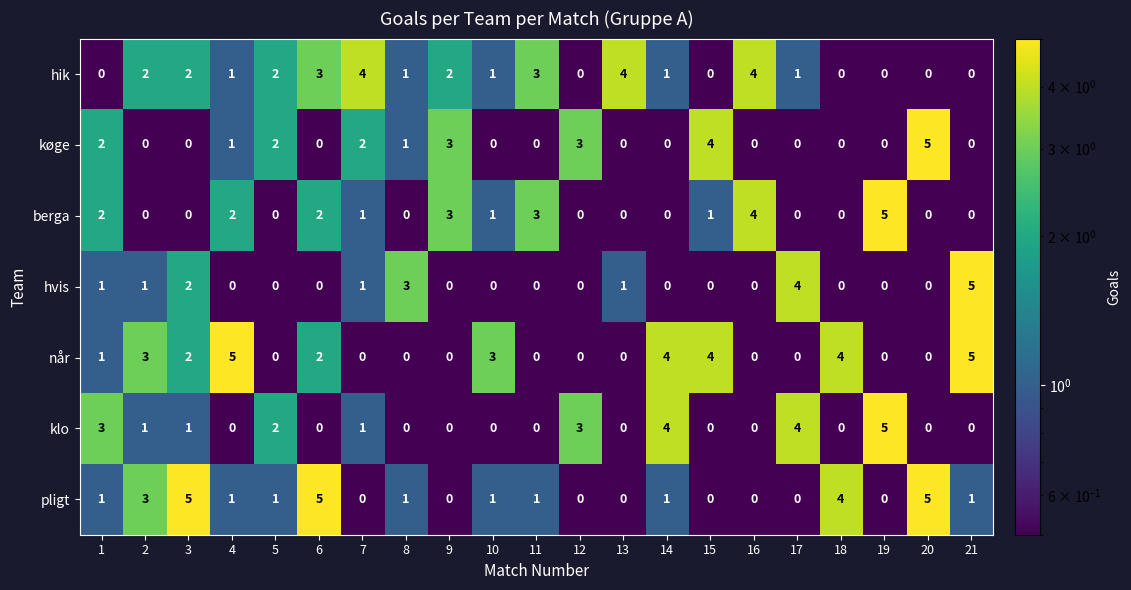

The value of når at 17 is -2. True or false?

False